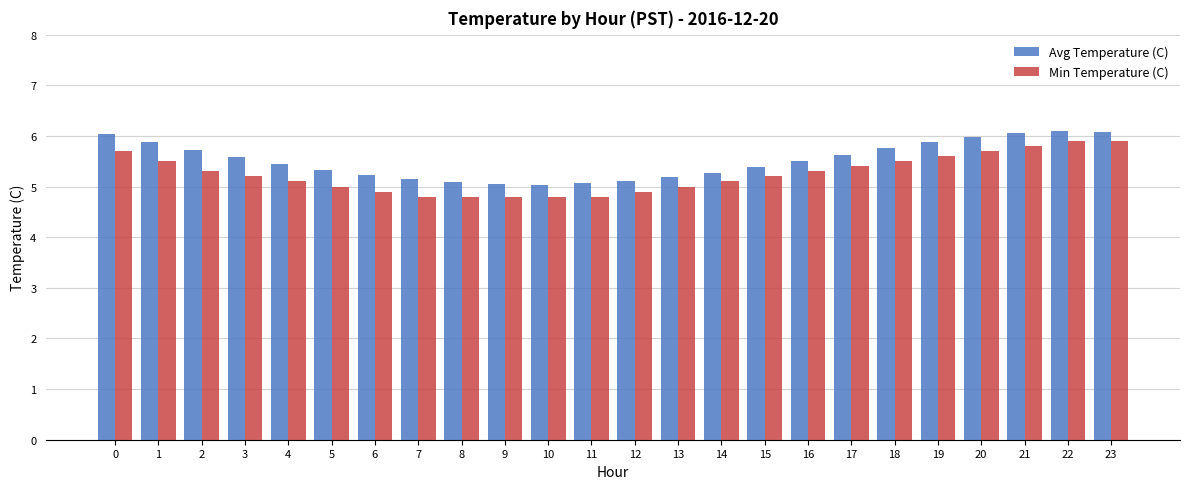

What is the sum of all Min Temperature (C) values?

126.0